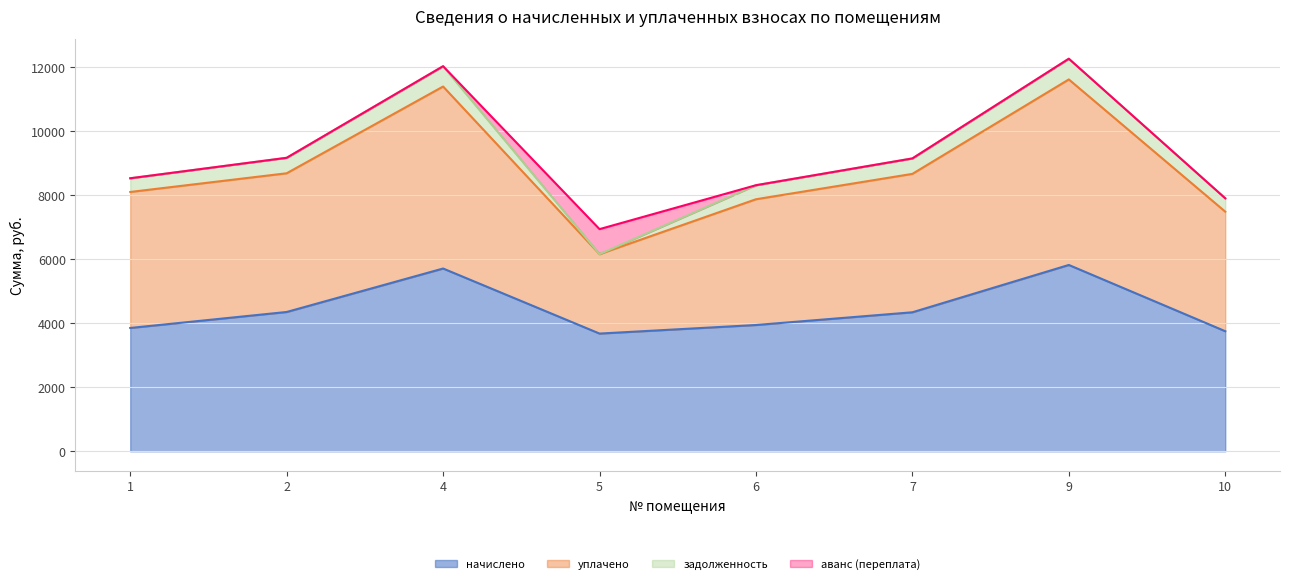

What is the sum of the начислено values at 6 and 4?

9649.5